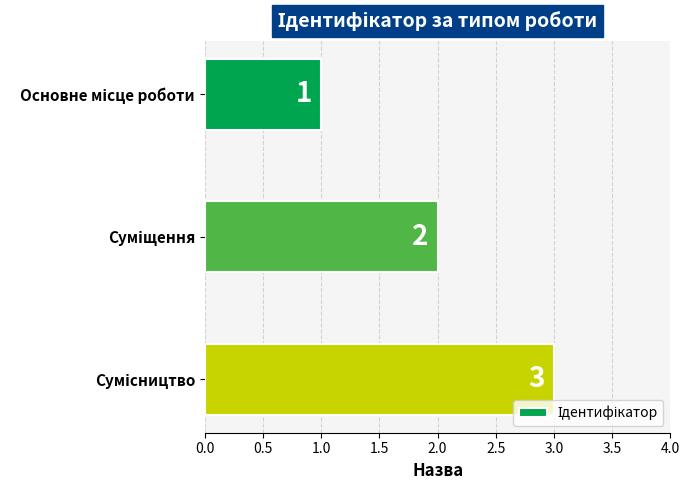

What is the sum of all values?

6